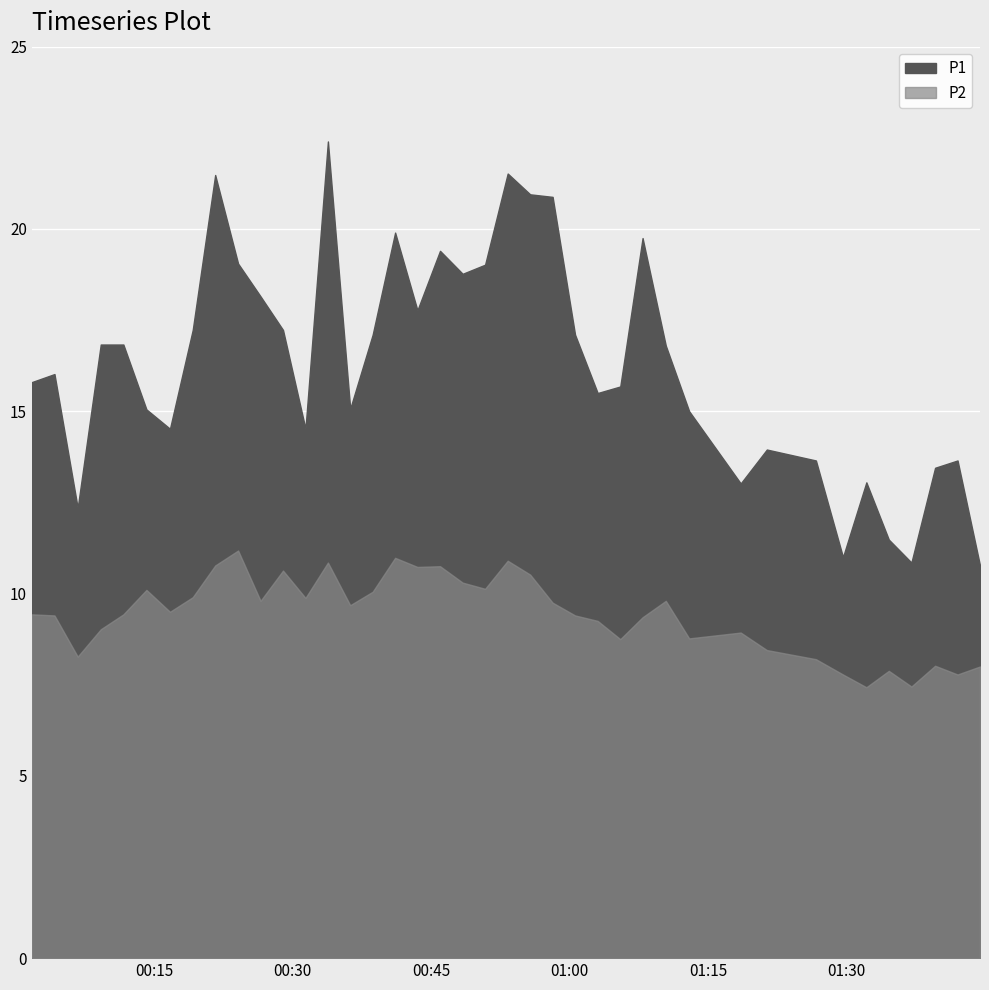

At how many categories does at least one series exceed 9?

40